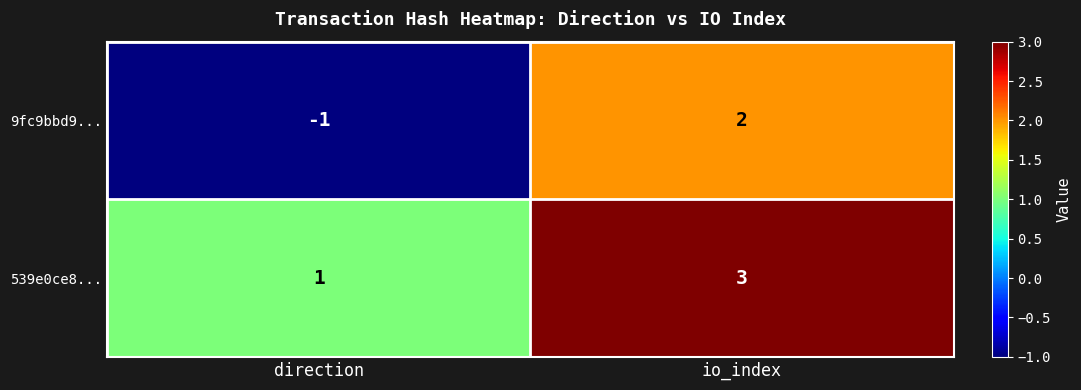

Which series has the largest total across all categories?

539e0ce8...